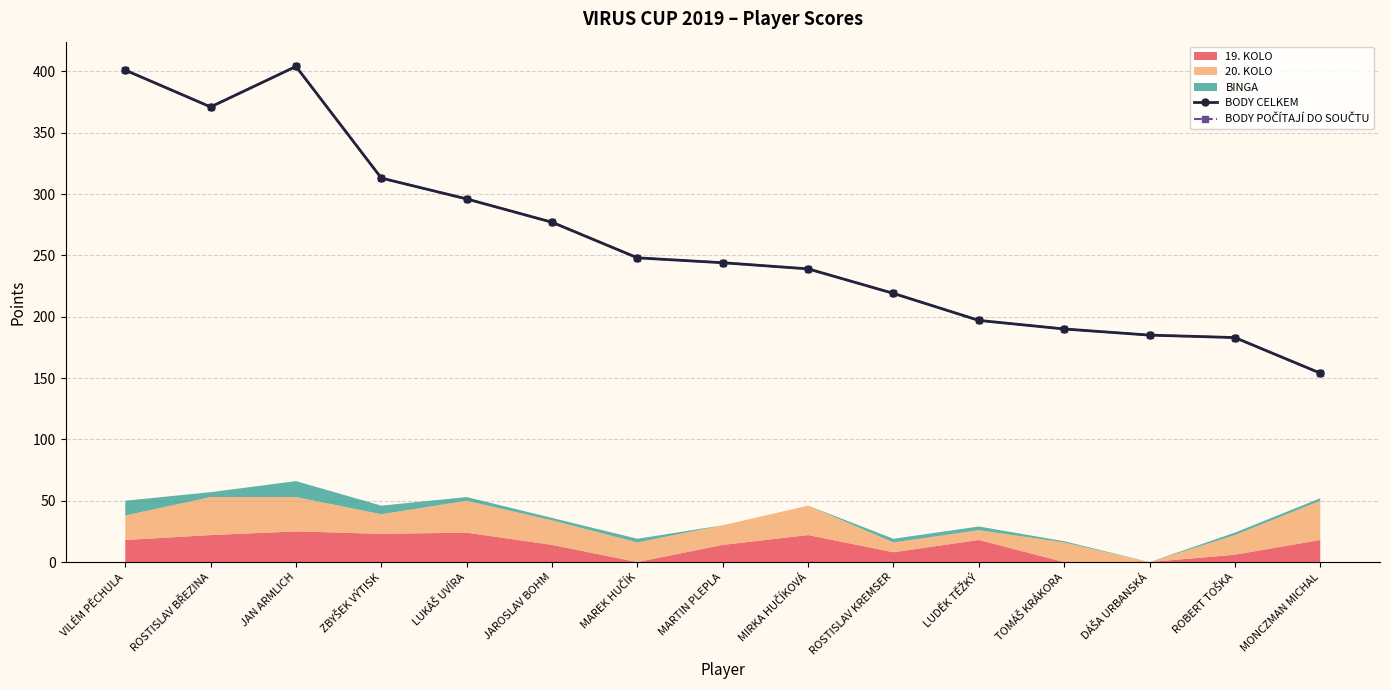

Is the value of BODY POČÍTAJÍ DO SOUČTU at LUKÁŠ UVÍRA greater than the value of BODY CELKEM at ROBERT TOŠKA?

Yes